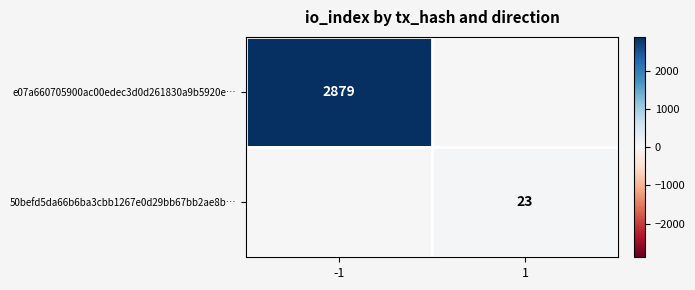

Is the value of 50befd5da66b6ba3cbb1267e0d29bb67bb2ae8b… at 1 greater than the value of e07a660705900ac00edec3d0d261830a9b5920e… at -1?

No